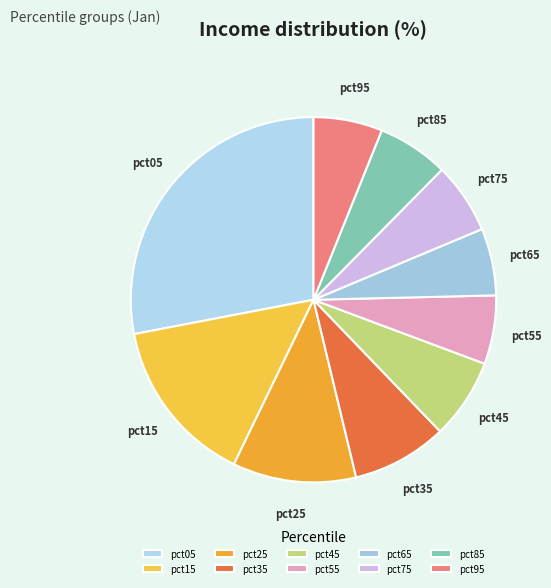

Combined, do pct25 and pct05 account for over 50%?

No